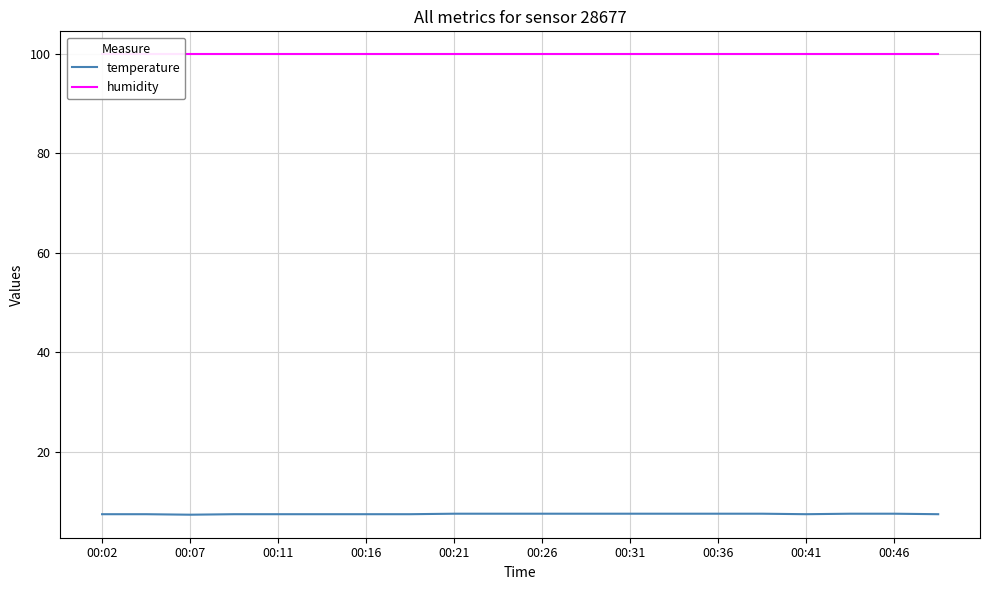

The value of temperature at 00:16 is 11.4. True or false?

False